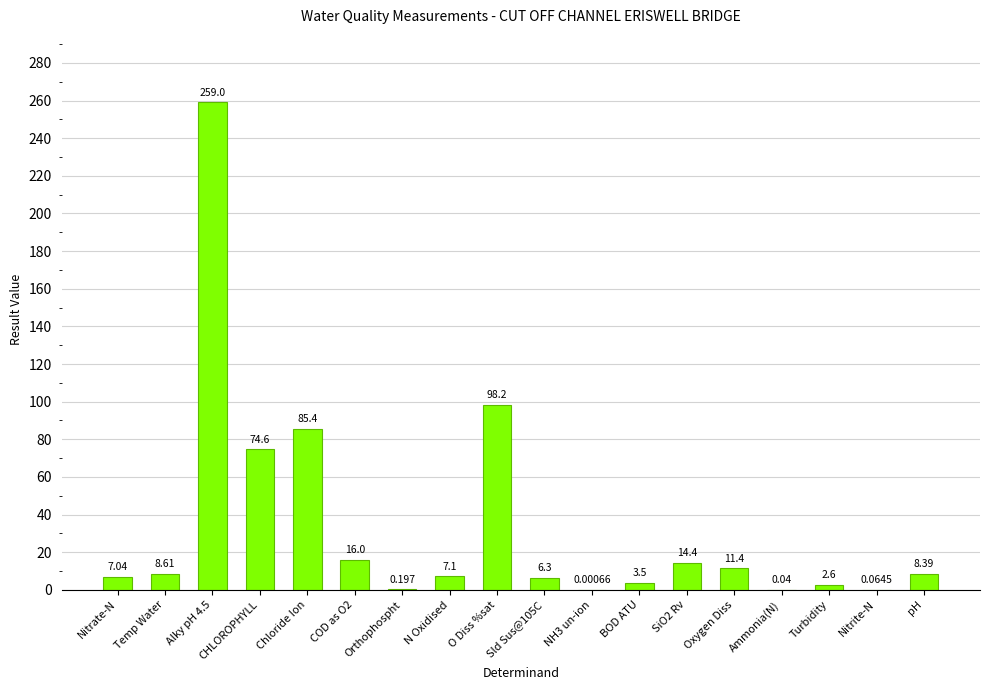

What is the sum of the values at pH and Ammonia(N)?

8.4